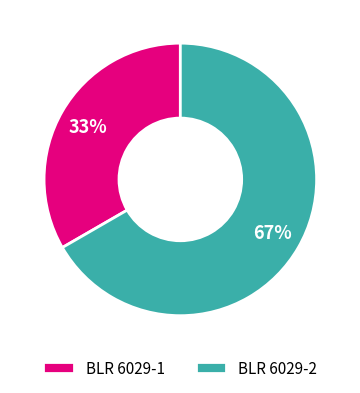

Is the sum of BLR 6029-2 and BLR 6029-1 greater than half?

Yes